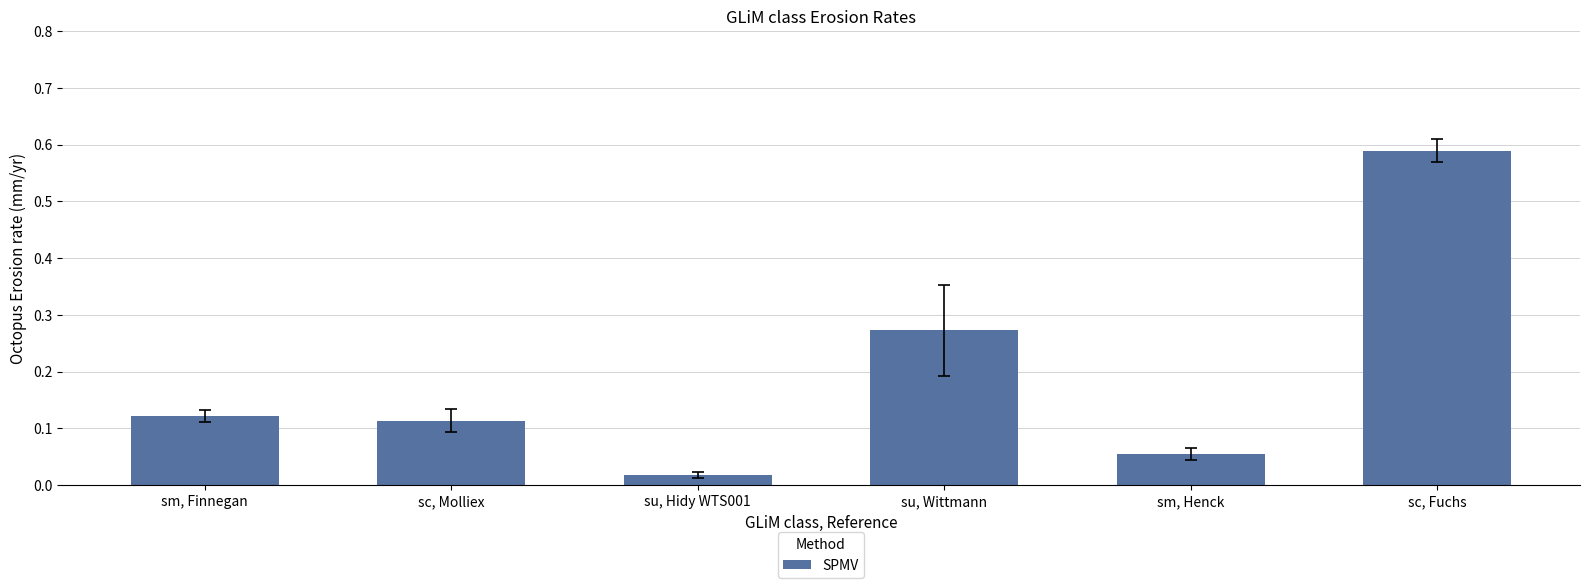

What is the label of the 5th bar from the left?

sm, Henck